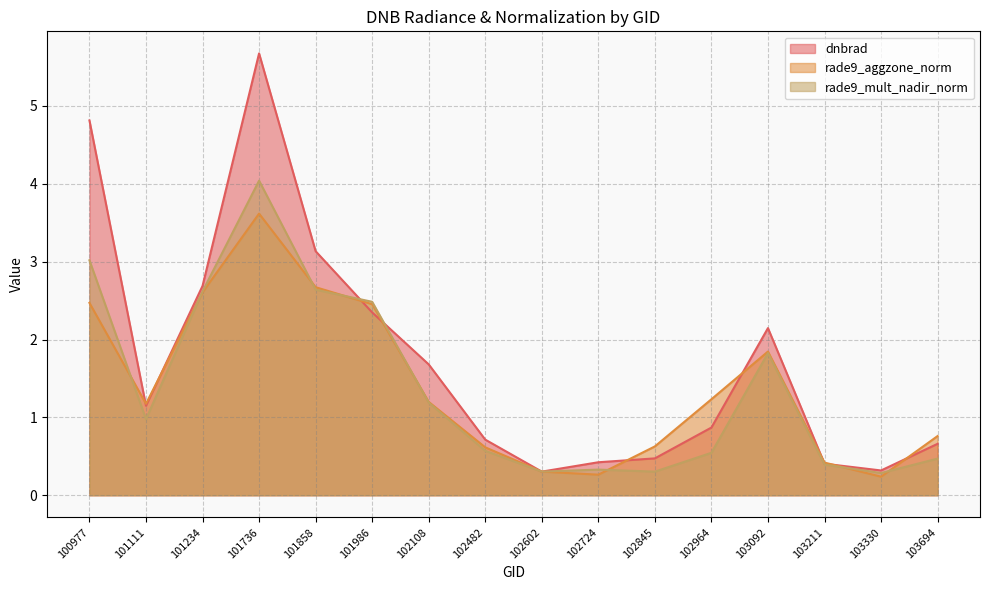

The rade9_mult_nadir_norm series shows 2.6 at 103092. True or false?

False